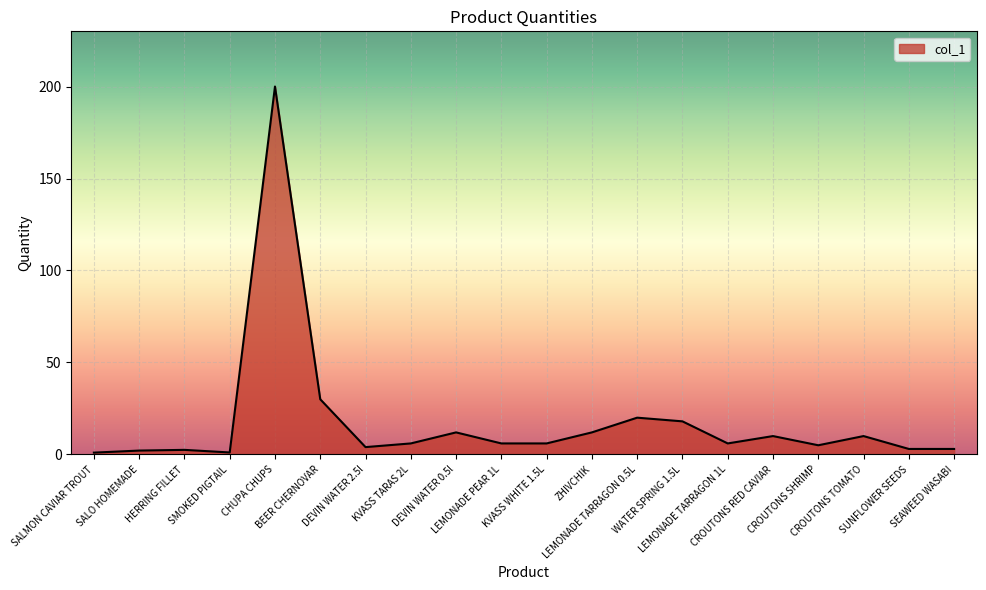

What is the maximum value shown in the chart?

200.0